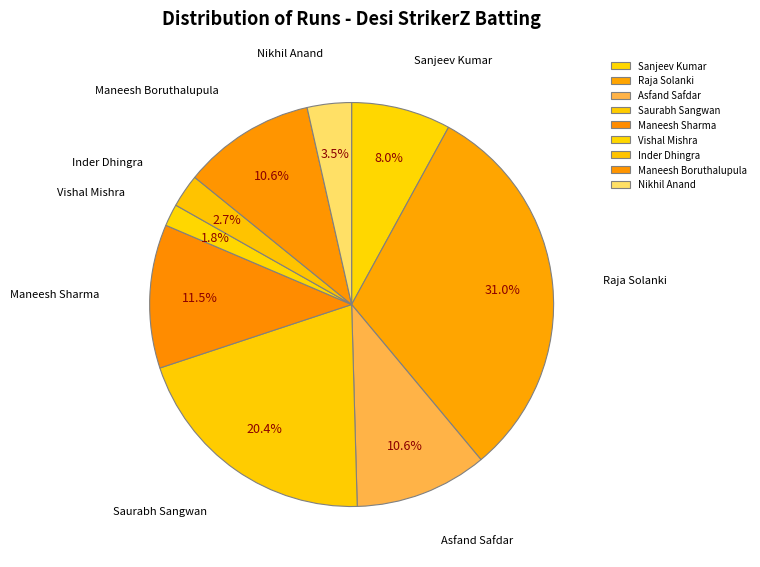

Which slice is the largest?

Raja Solanki